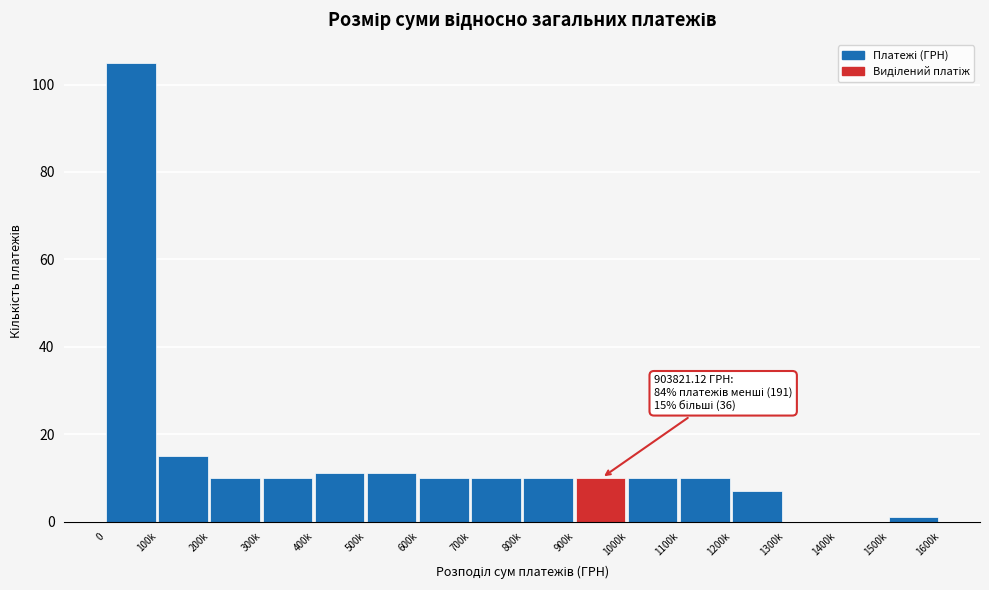

Reading left to right, transcribe all the data shown in this chart.

0=105	100k=15	200k=10	300k=10	400k=11	500k=11	600k=10	700k=10	800k=10	900k=10	1000k=10	1100k=10	1200k=7	1300k=0	1400k=0	1500k=1